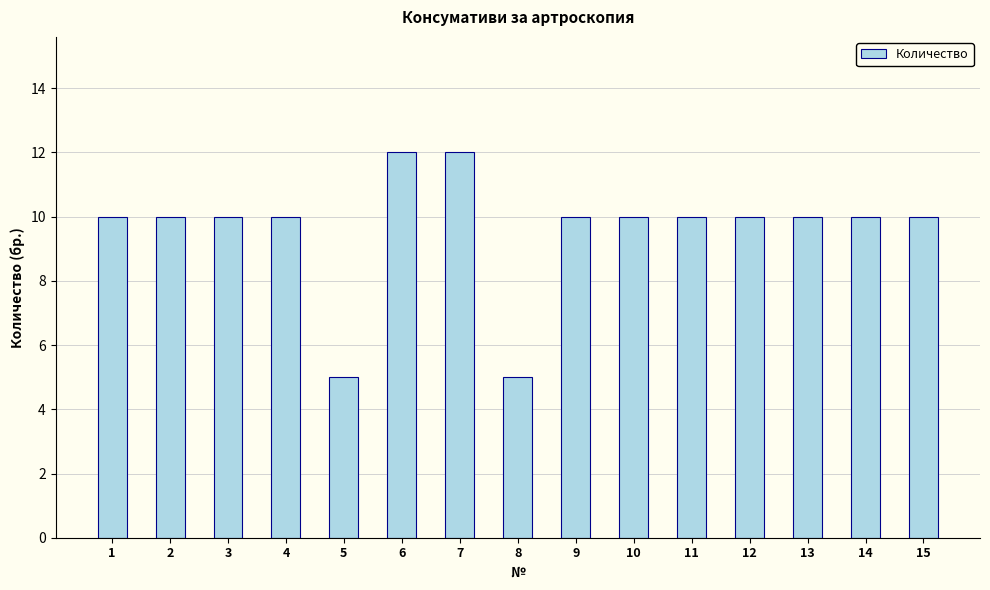

How many series are shown in this chart?

1